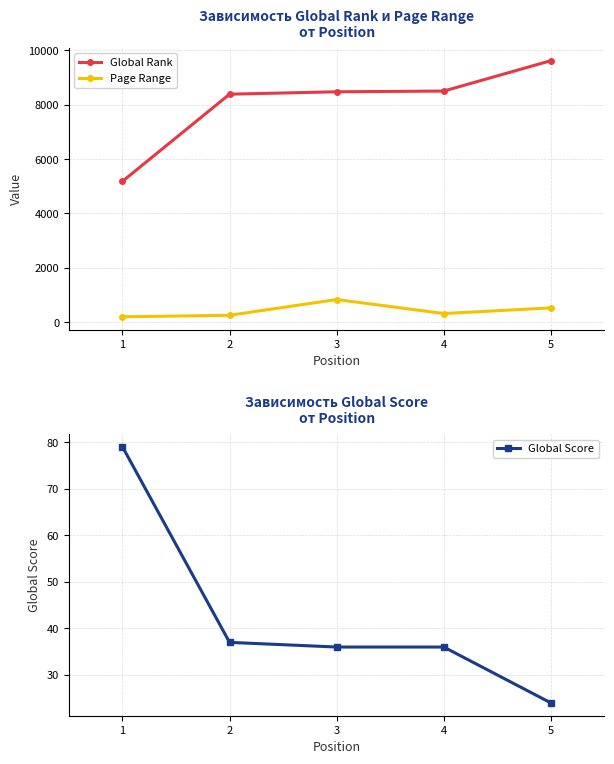

Which has a higher value, 1 or 4?

4